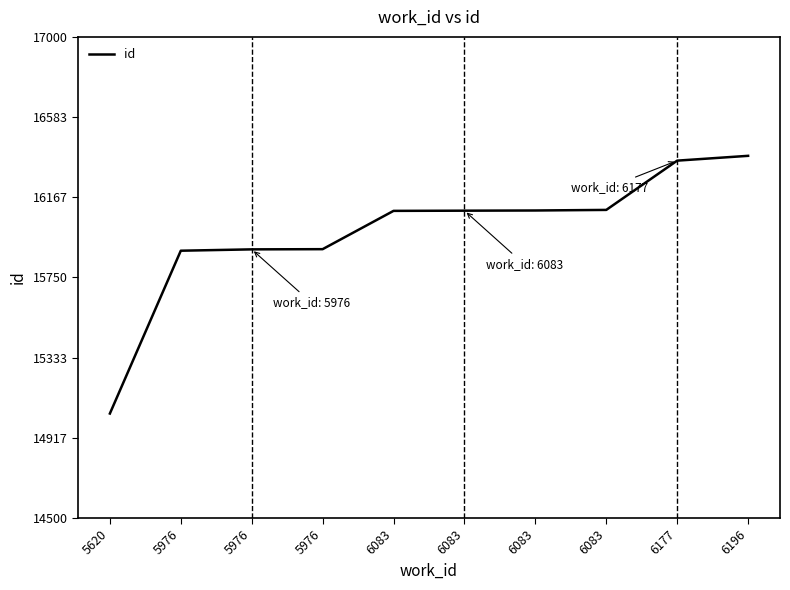

What is the difference between the second highest and minimum values?

1314